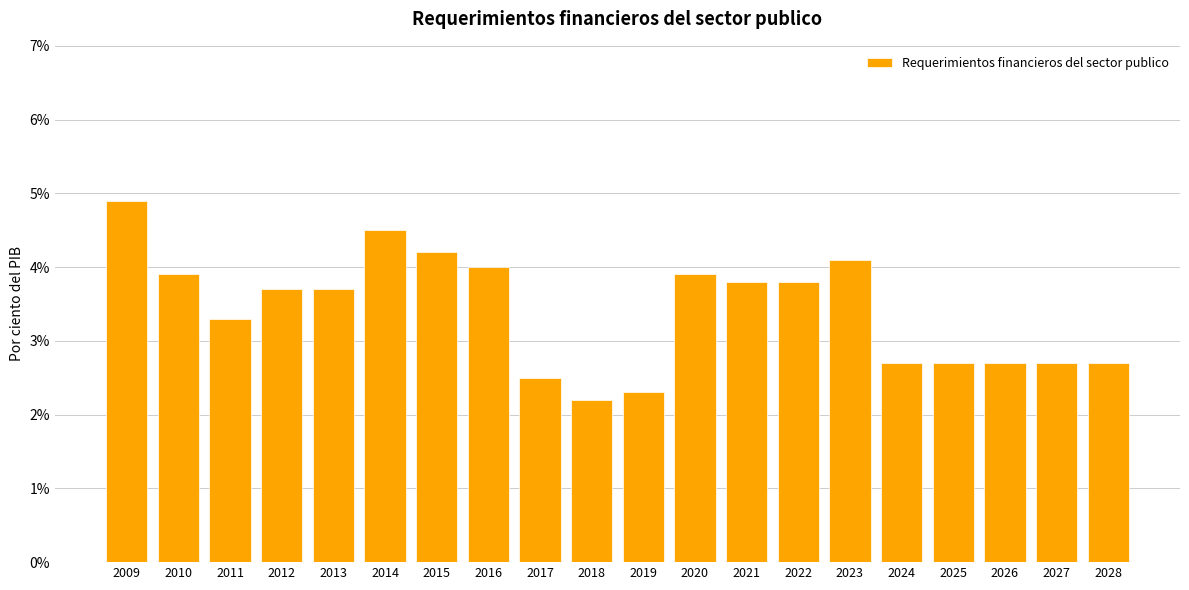

What is the value of the 8th bar from the left?

4.0